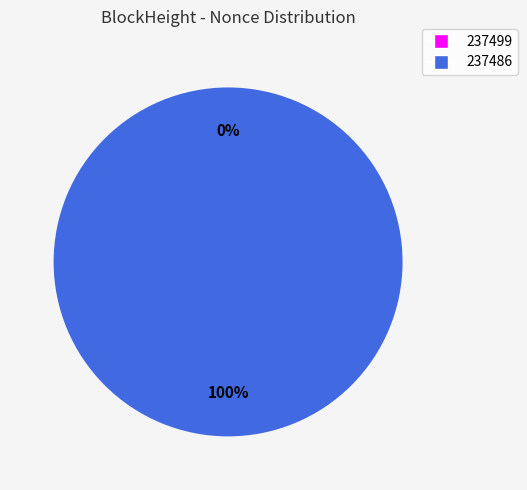

Is it true that 237486 is 100% of the pie?

True